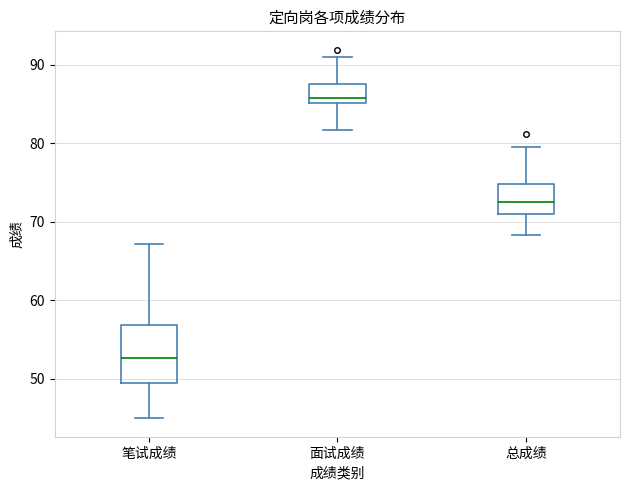

Reading left to right, transcribe this box plot: for each box, give where its median line is, the range the box spans, and where its two whiskers end, as read against the y-axis. The values are not printed on the chart, so give them approximately, as read against the axis.

笔试成绩: median 53, box 50 to 57, whiskers 45 to 67
面试成绩: median 86, box 85 to 88, whiskers 82 to 91
总成绩: median 73, box 71 to 75, whiskers 68 to 80